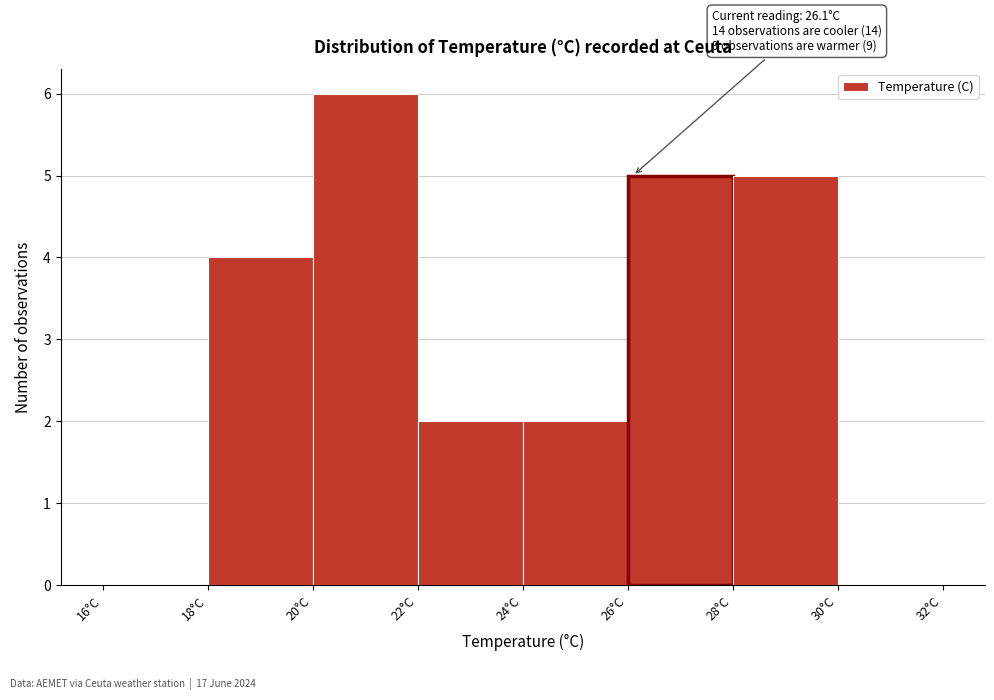

Over which range of the x-axis is the bar tallest?

20 to 22